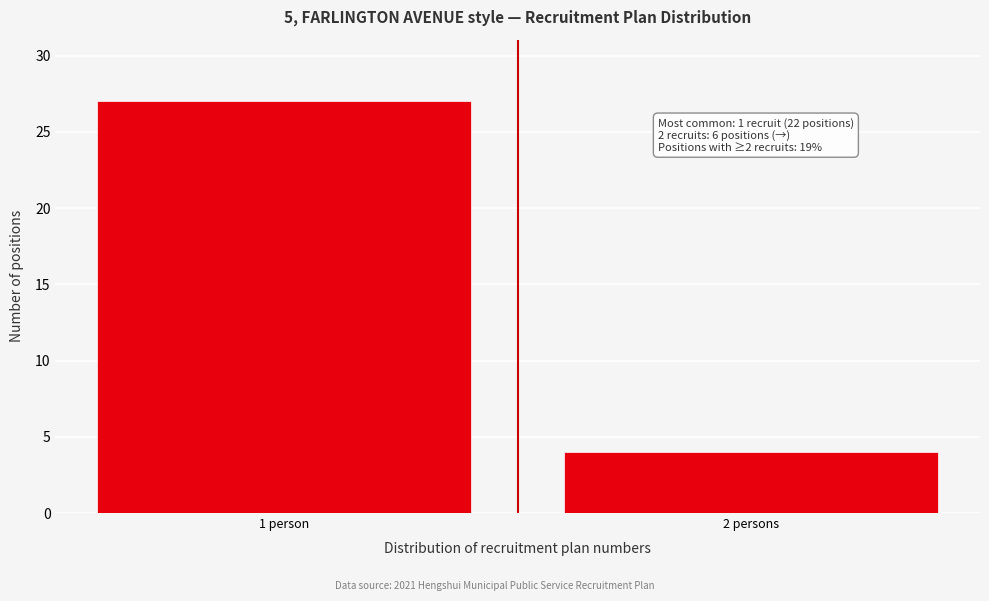

Reading left to right, extract all data points from this chart.

27	4